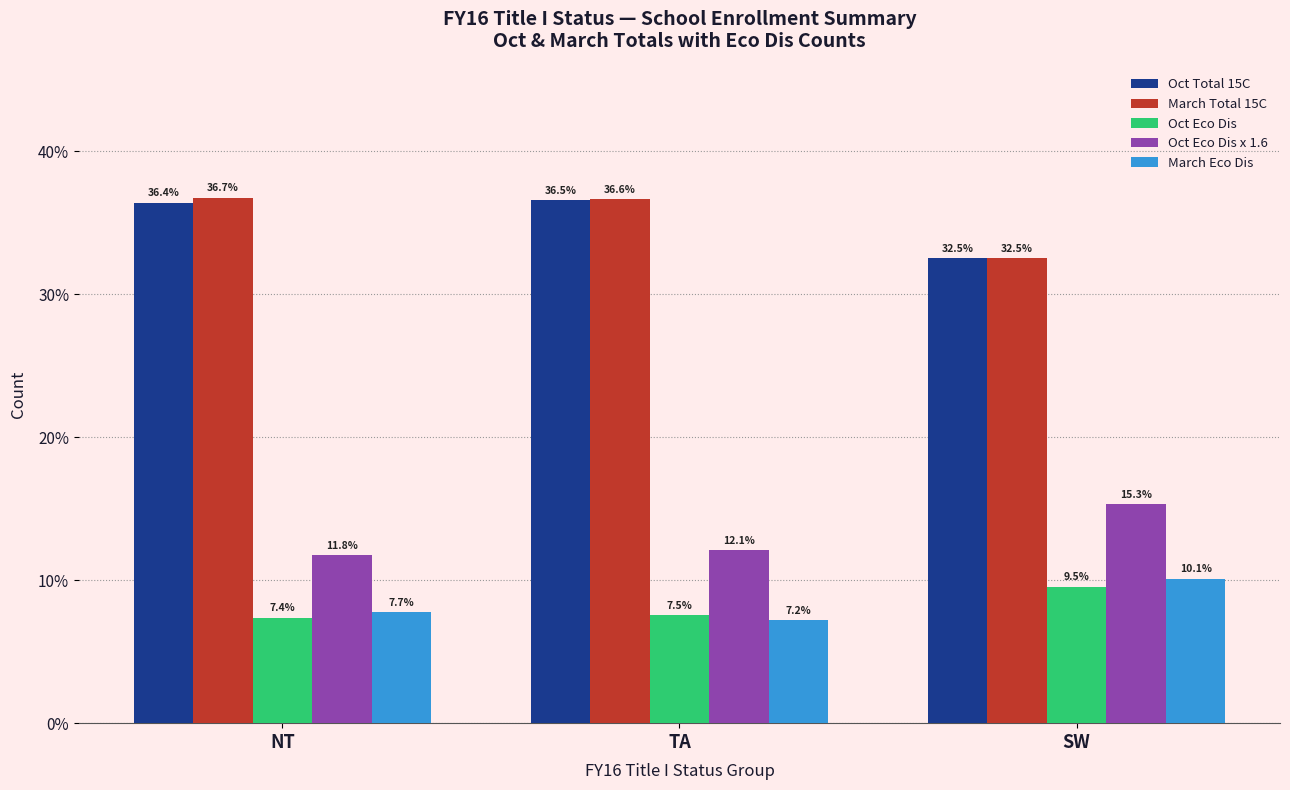

What is the difference between the second highest and minimum values in the March Total 15C series?

4.1